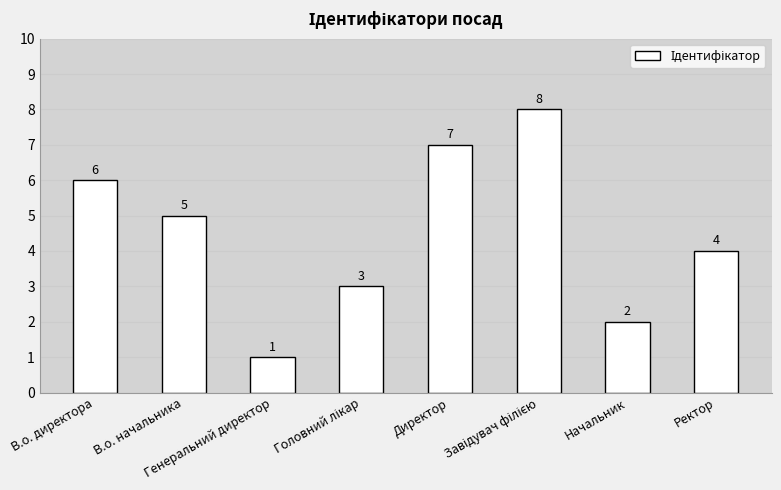

What is the ratio of the value at Директор to the value at Начальник?

3.5